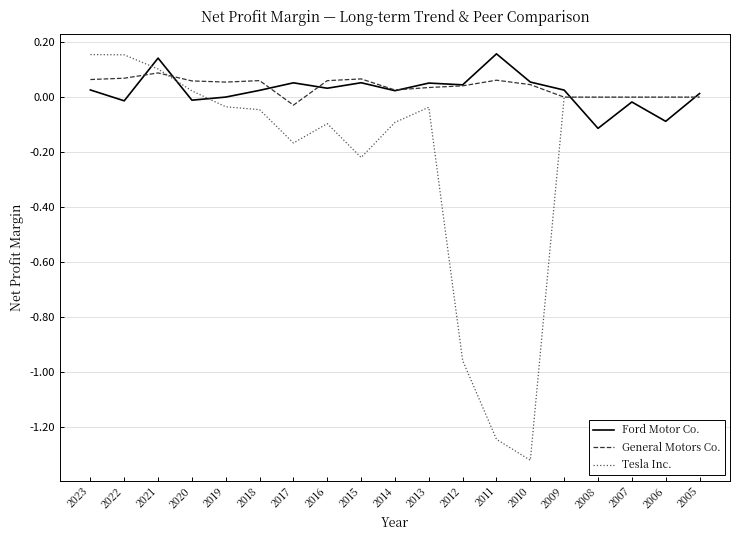

Is it true that Ford Motor Co. equals 0.1 at 2013?

True